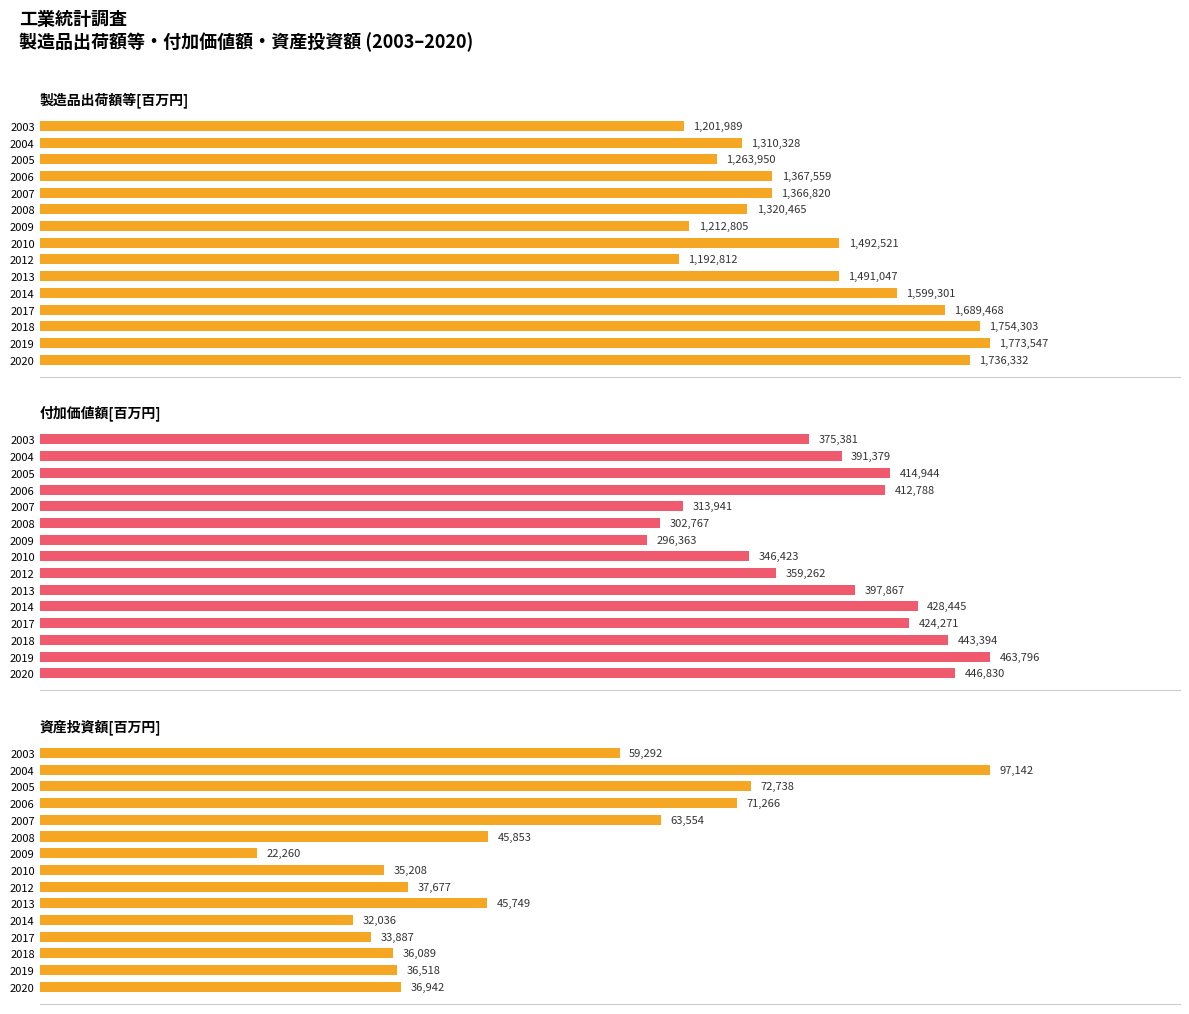

At how many categories does at least one series exceed 23?

15